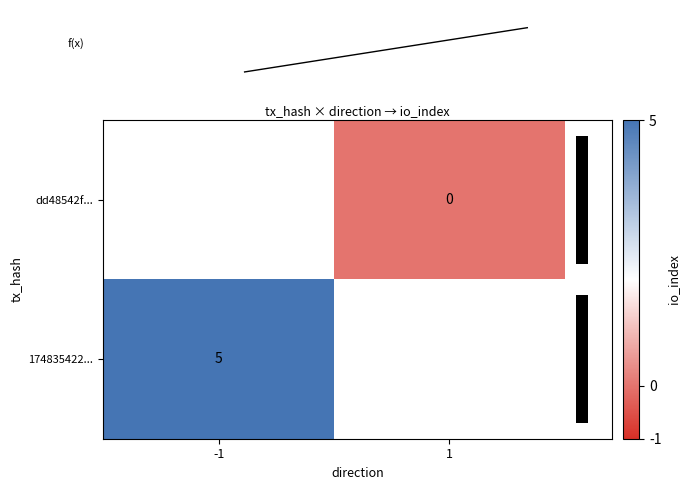

Which category has the lowest value across all series?

-1